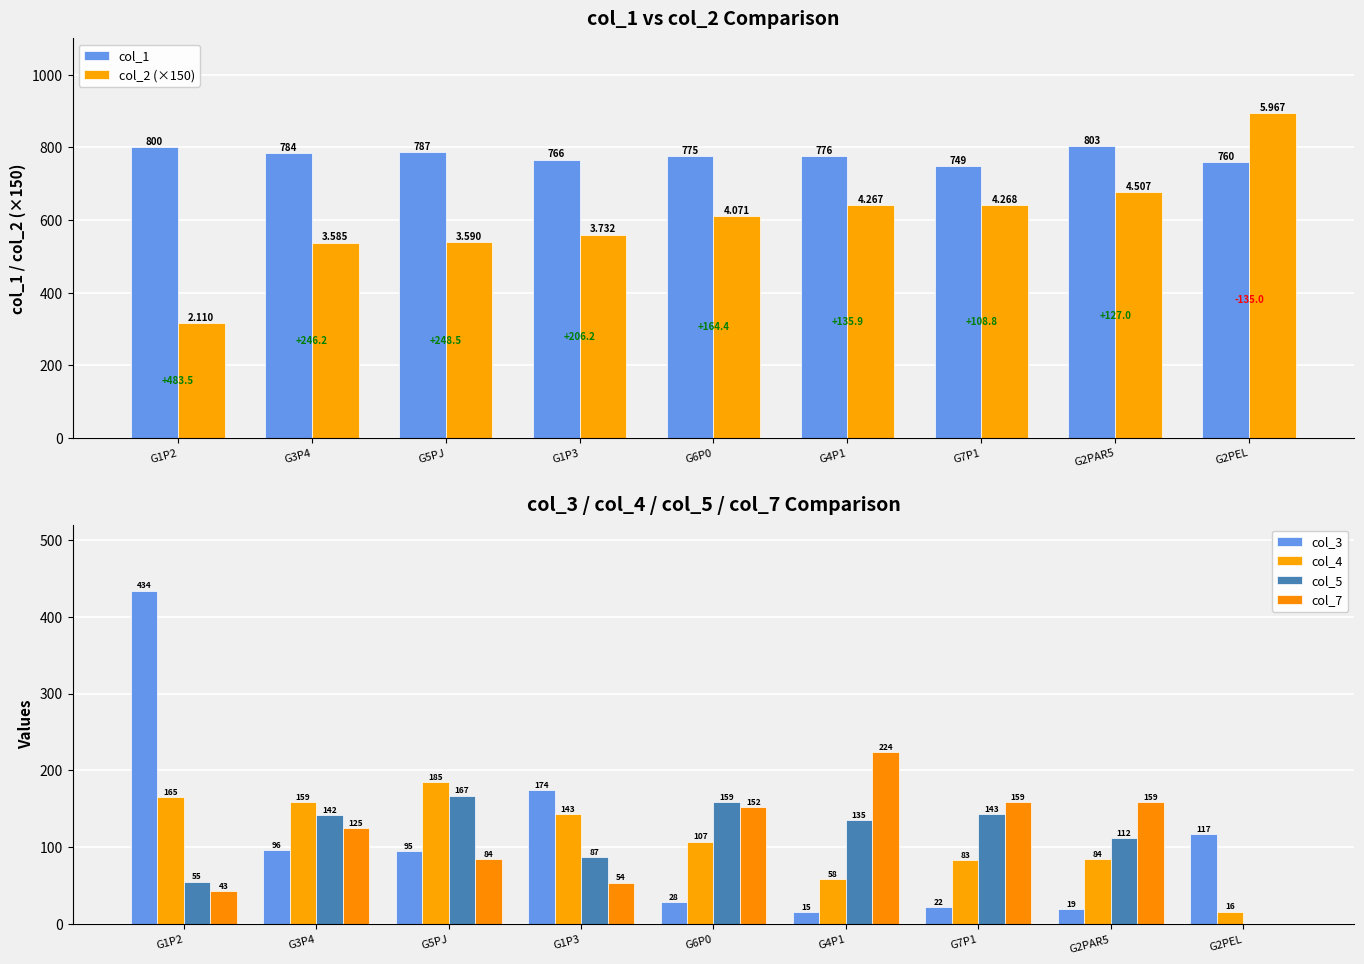

What is the difference between the second highest and minimum values in the col_5 series?

159.0